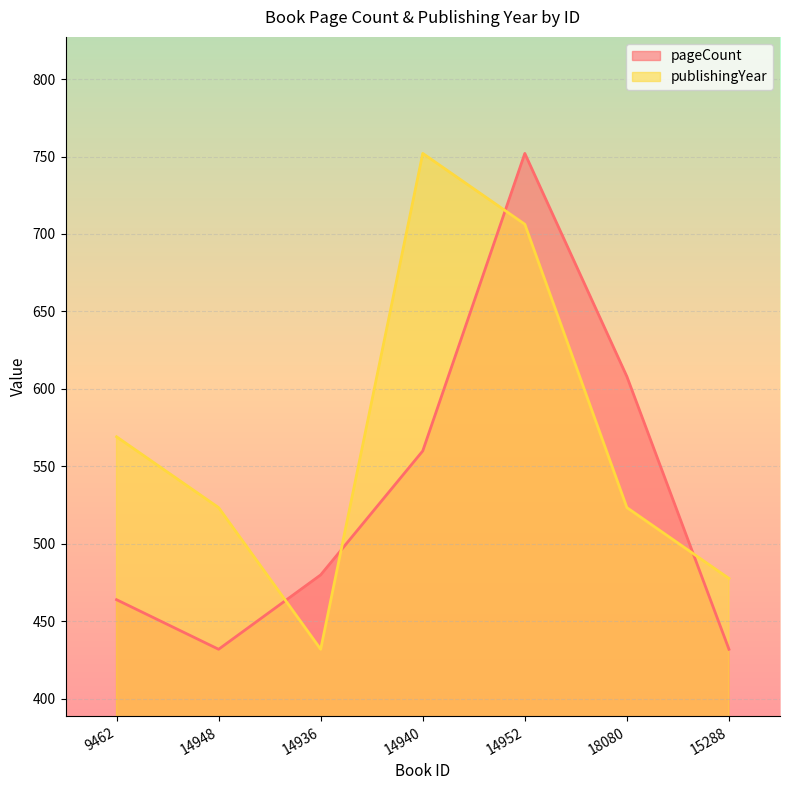

Reading left to right, extract all data points from this chart.

pageCount: 464.0	432.0	480.0	560.0	752.0	608.0	432.0
publishingYear: 569.1	523.4	432.0	752.0	706.3	523.4	477.7